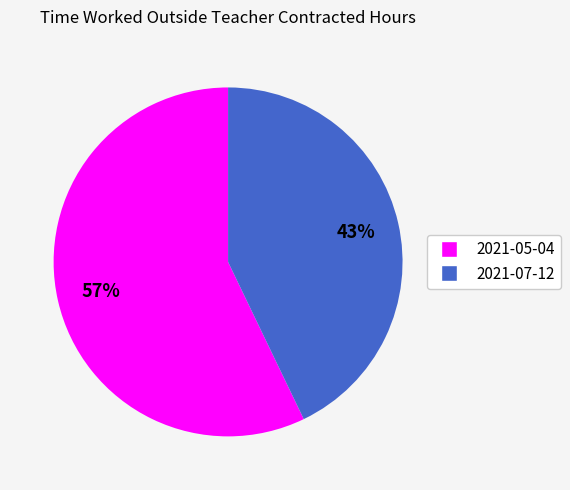

What is the majority slice?

2021-05-04